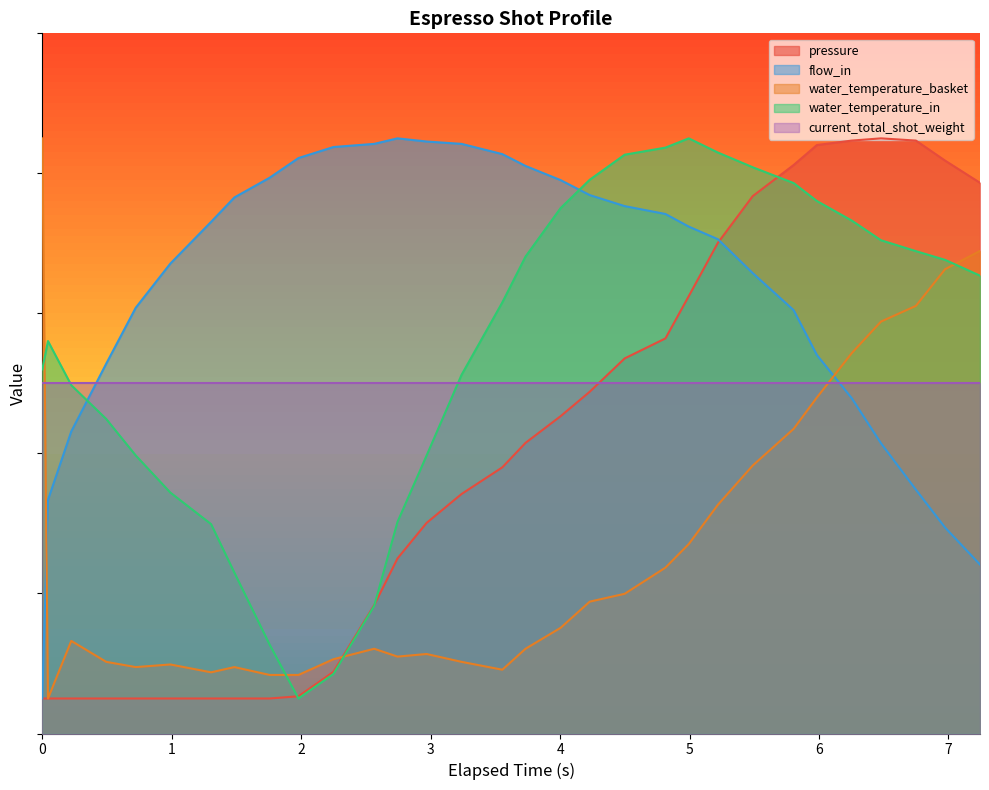

What are all the series names shown in the legend?

pressure, flow_in, water_temperature_basket, water_temperature_in, current_total_shot_weight